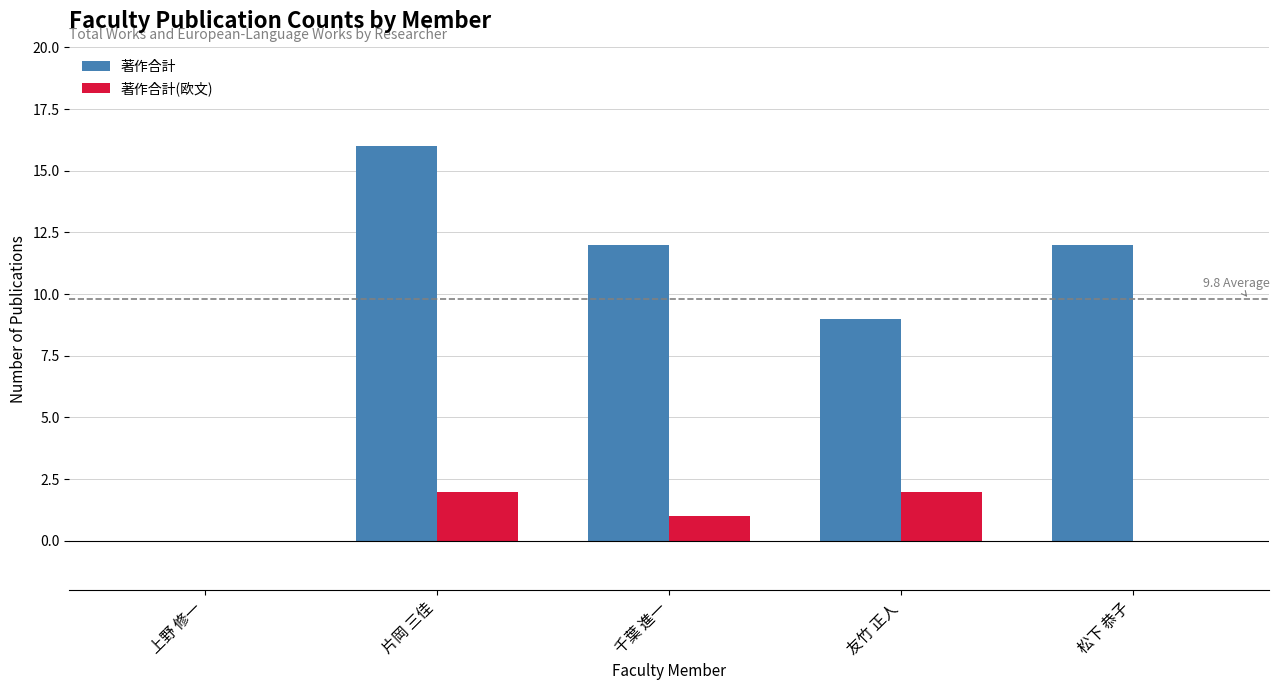

Which category has the highest value in the 著作合計 series?

片岡 三佳